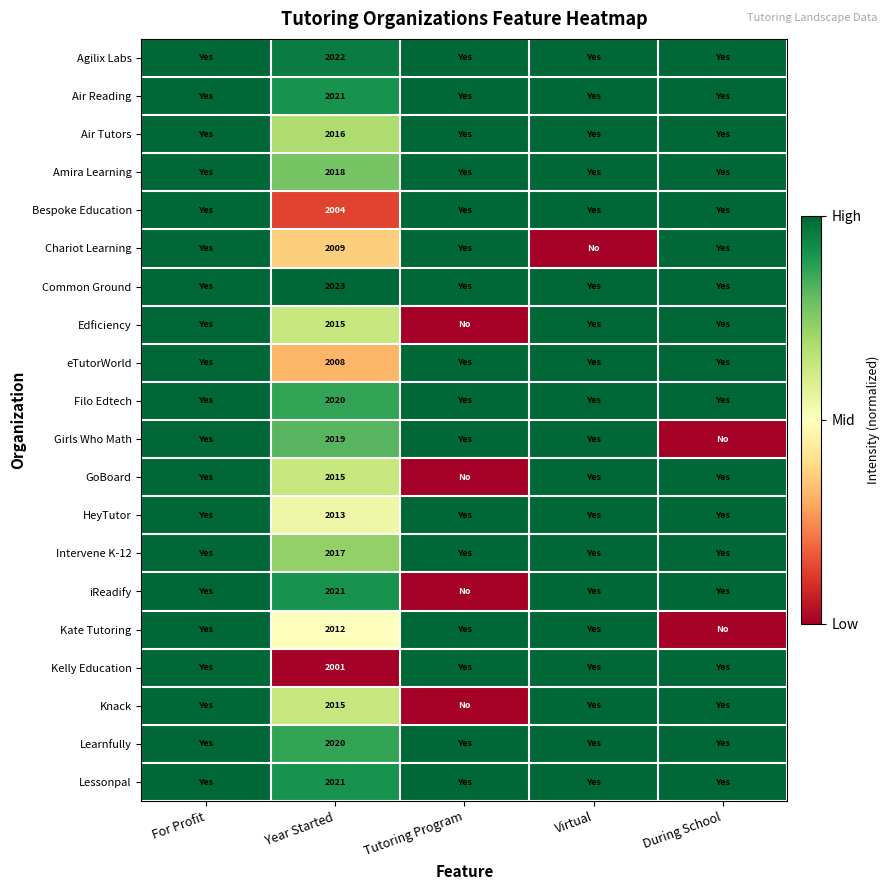

What is the spread (max minus min) of values at Year Started?

22